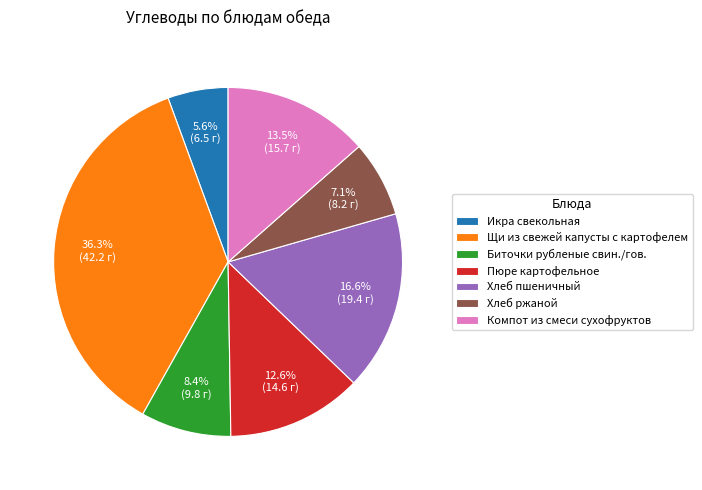

To the nearest percent, what portion does Щи из свежей капусты с картофелем represent?

36%